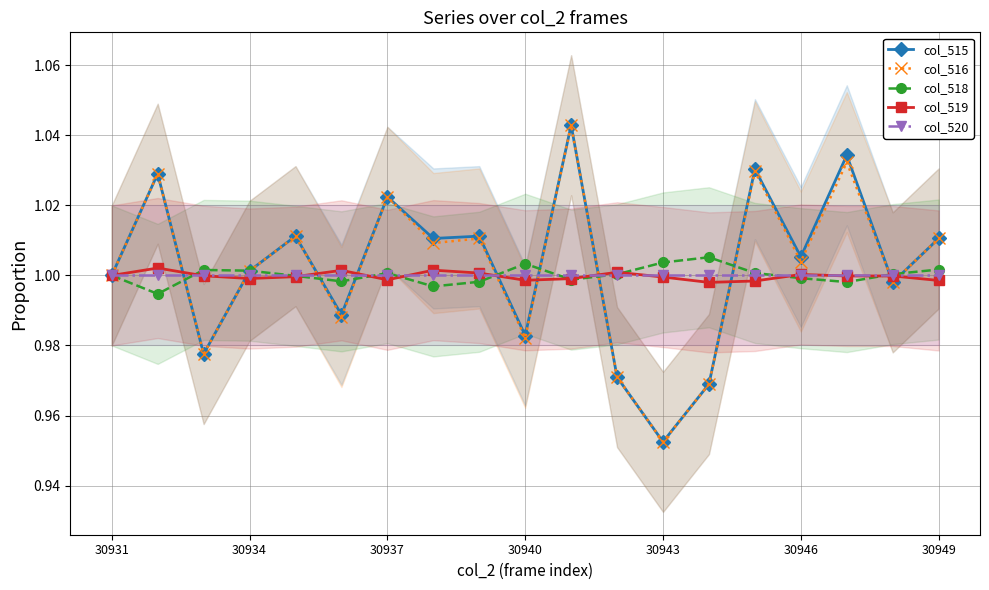

The value of col_515 at 30931 is 1.0. True or false?

True